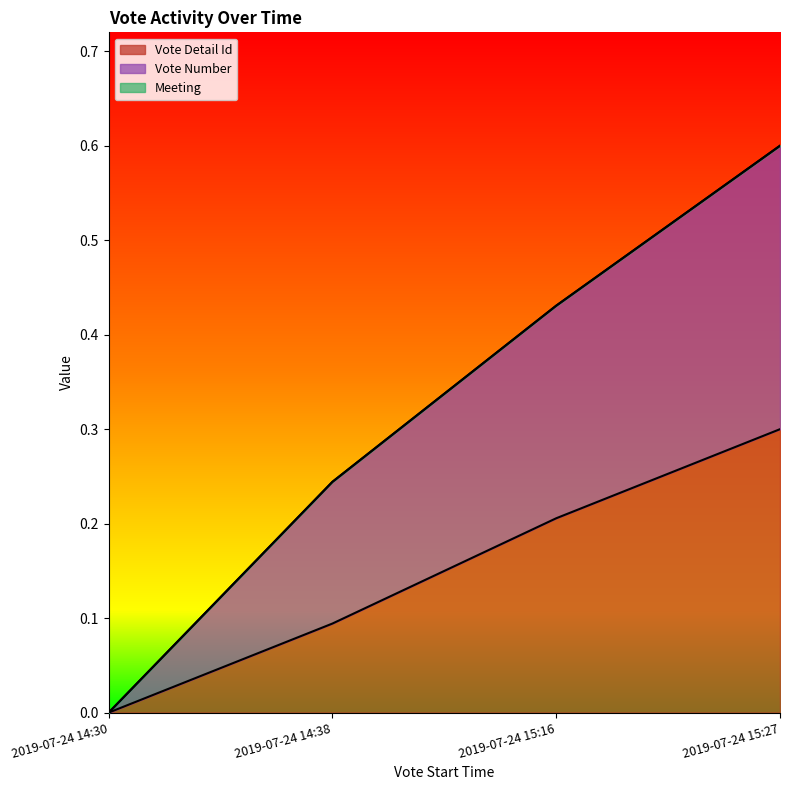

The Vote Number series shows 0.4 at 2019-07-24 15:16. True or false?

True